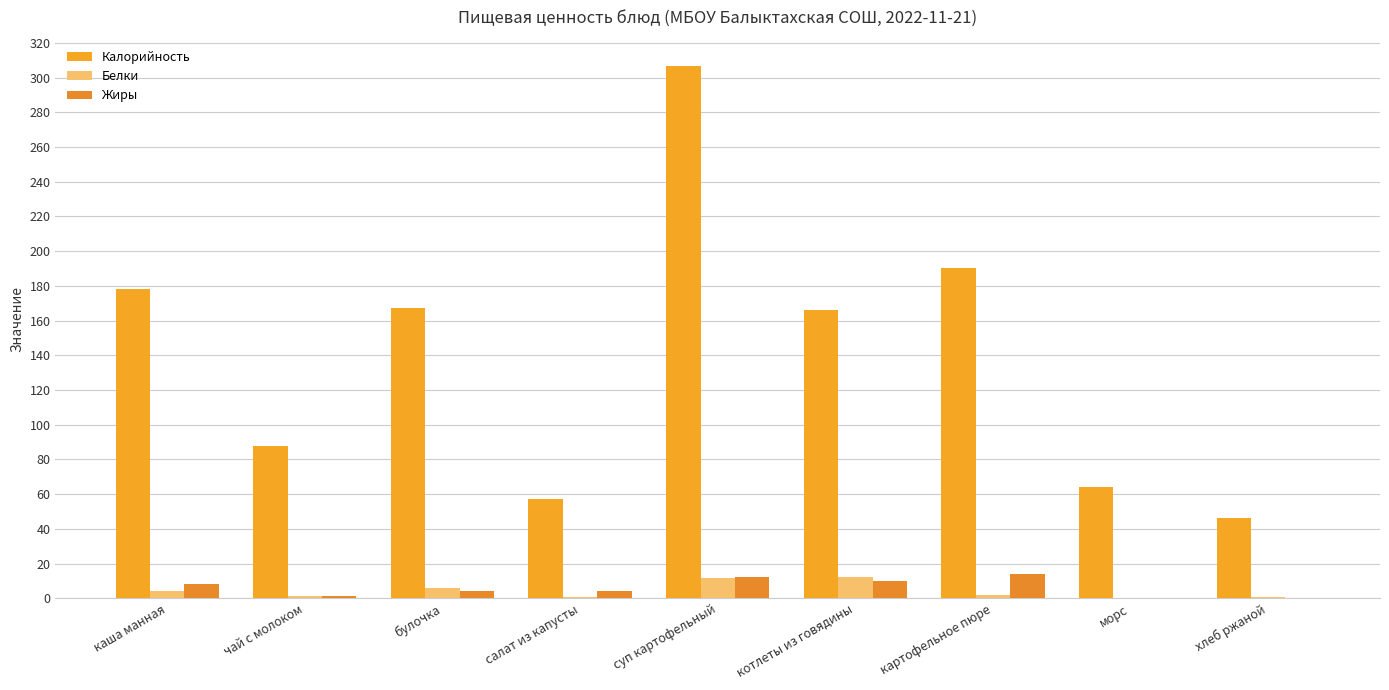

Are the bars grouped side by side (vs. stacked)?

Yes